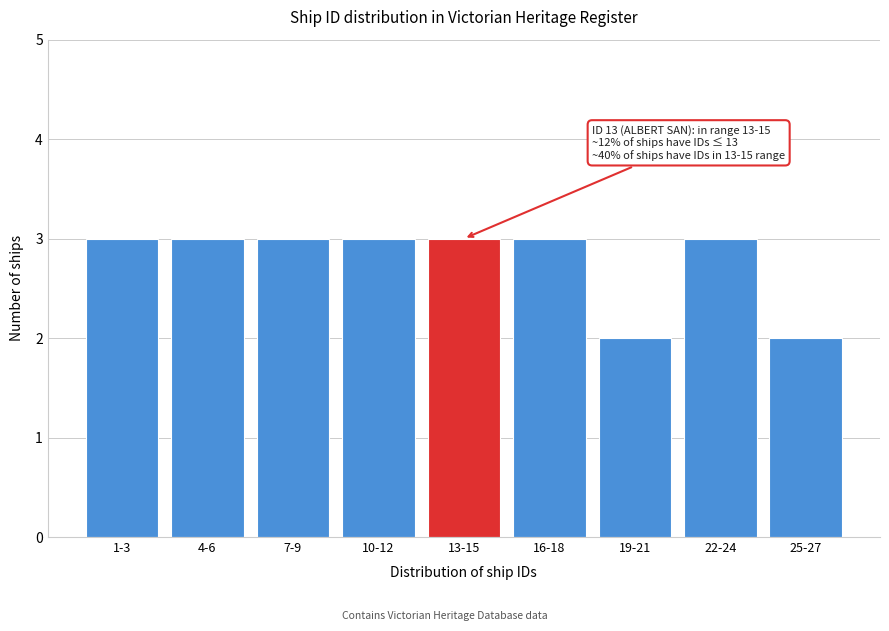

Reading left to right, extract all data points from this chart.

3	3	3	3	3	3	2	3	2